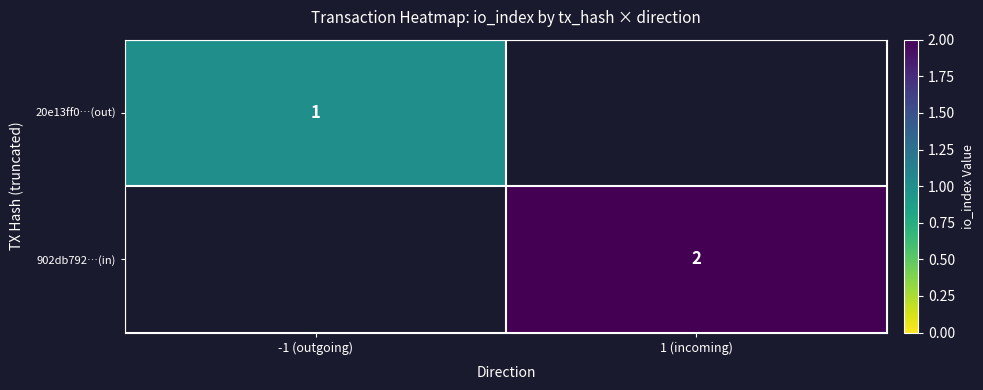

The 20e13ff0…(out) series shows 2 at -1 (outgoing). True or false?

False